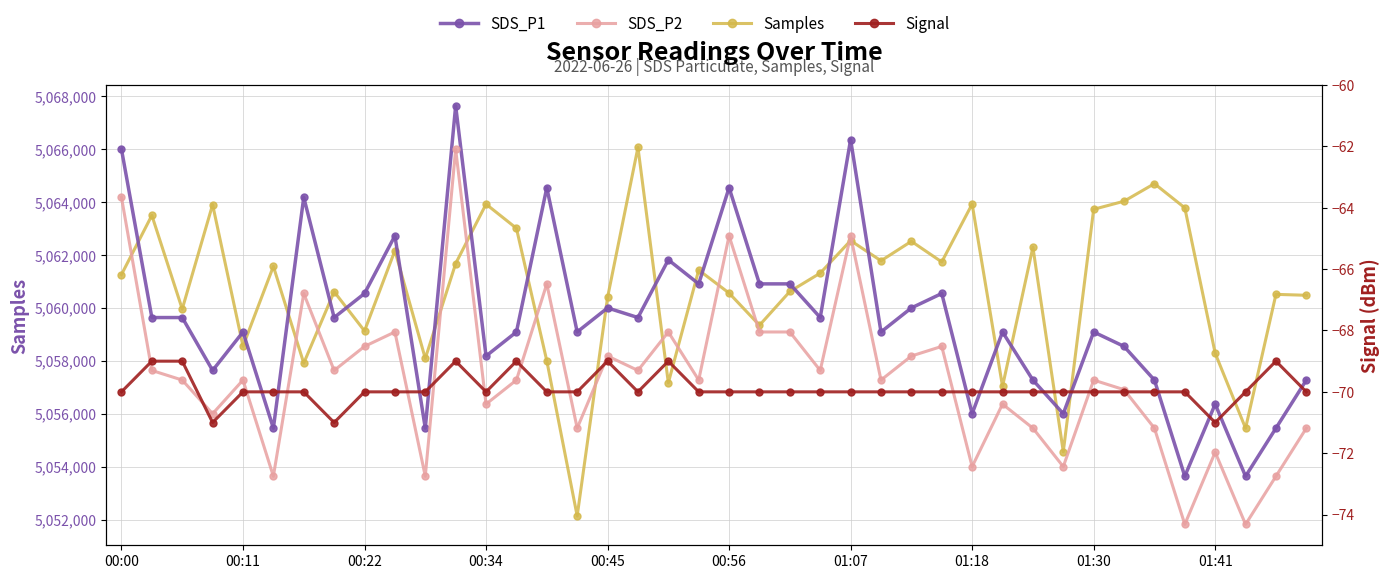

How many Signal values are between -70 and -69?

37